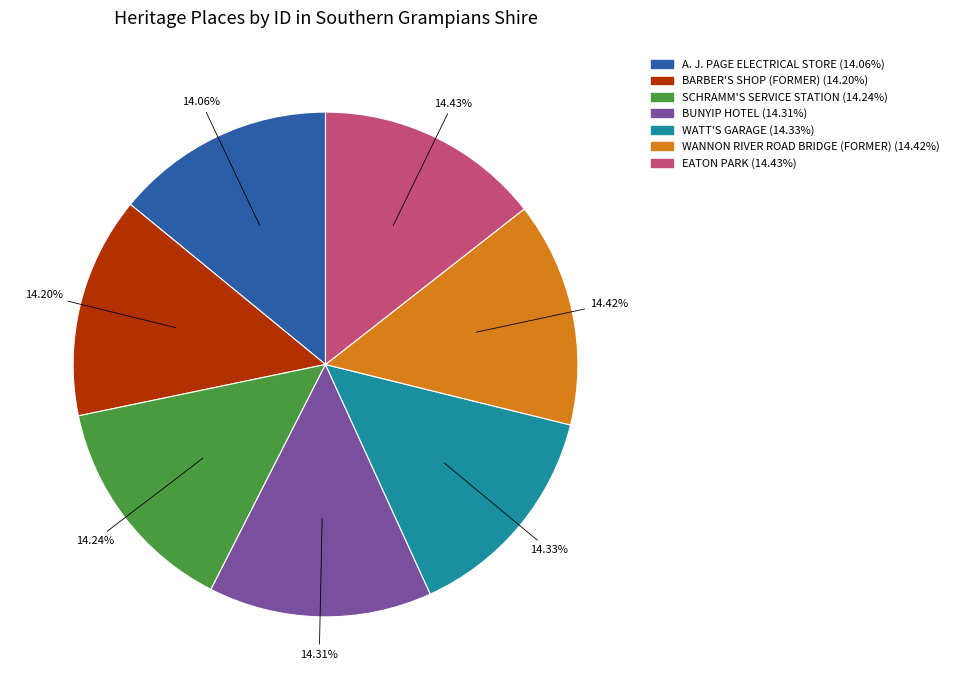

Does BARBER'S SHOP (FORMER) account for over 50% of the chart?

No